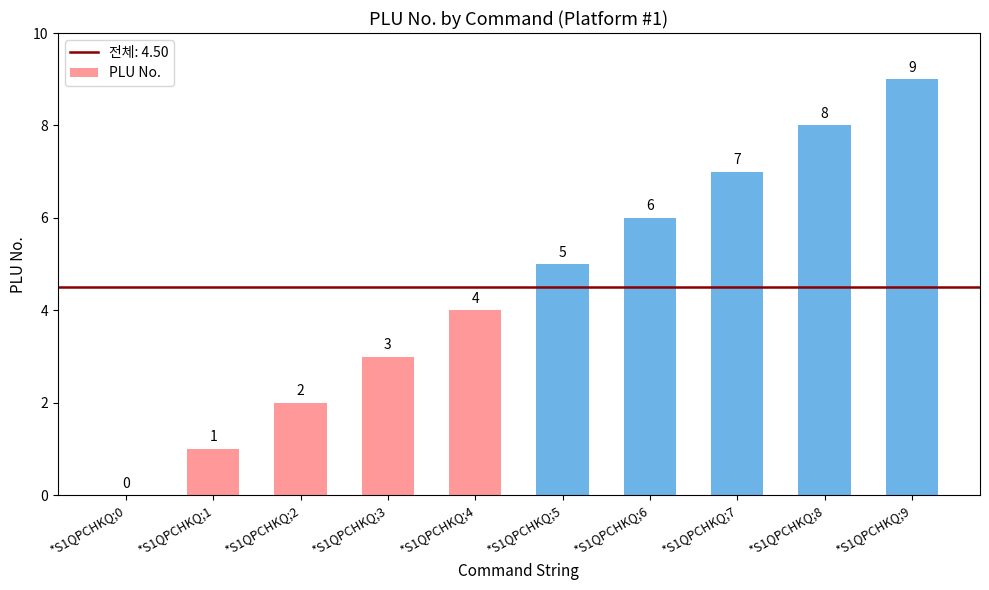

What is the change in value from *S1QPCHKQ;0 to *S1QPCHKQ;2?

+2